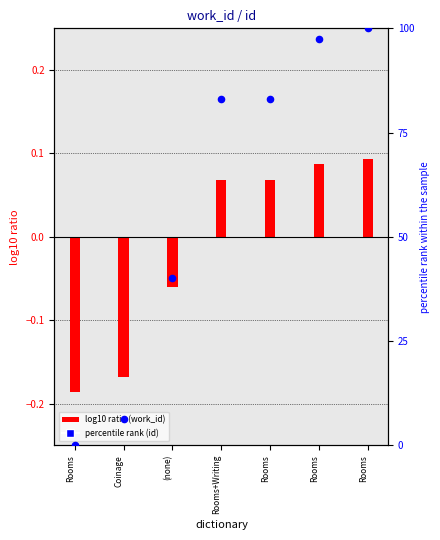

Is the value of work_id at (none) greater than the value of id at Rooms?

No